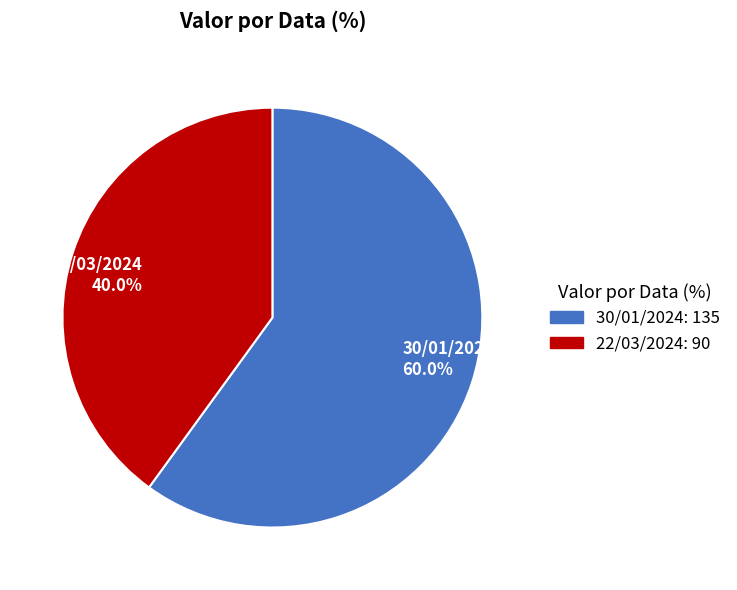

Rank the categories by value from lowest to highest.

22/03/2024, 30/01/2024